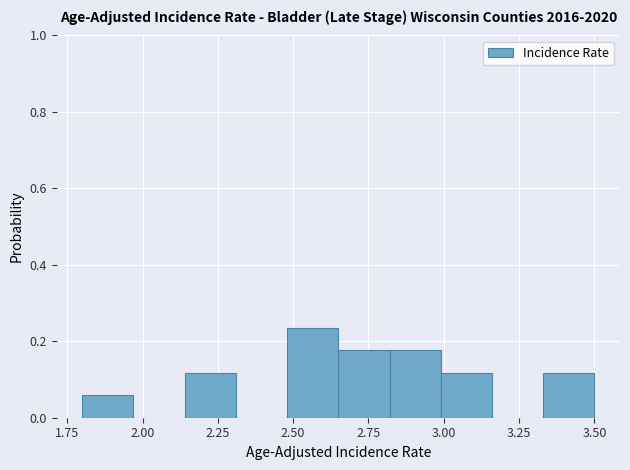

Around what value on the x-axis is the tallest bar? Give the approximate position of its centre, as read against the axis.

2.55